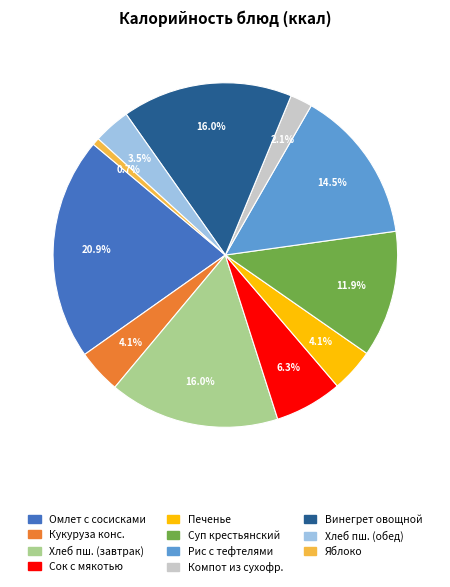

Does any single category account for the majority?

No